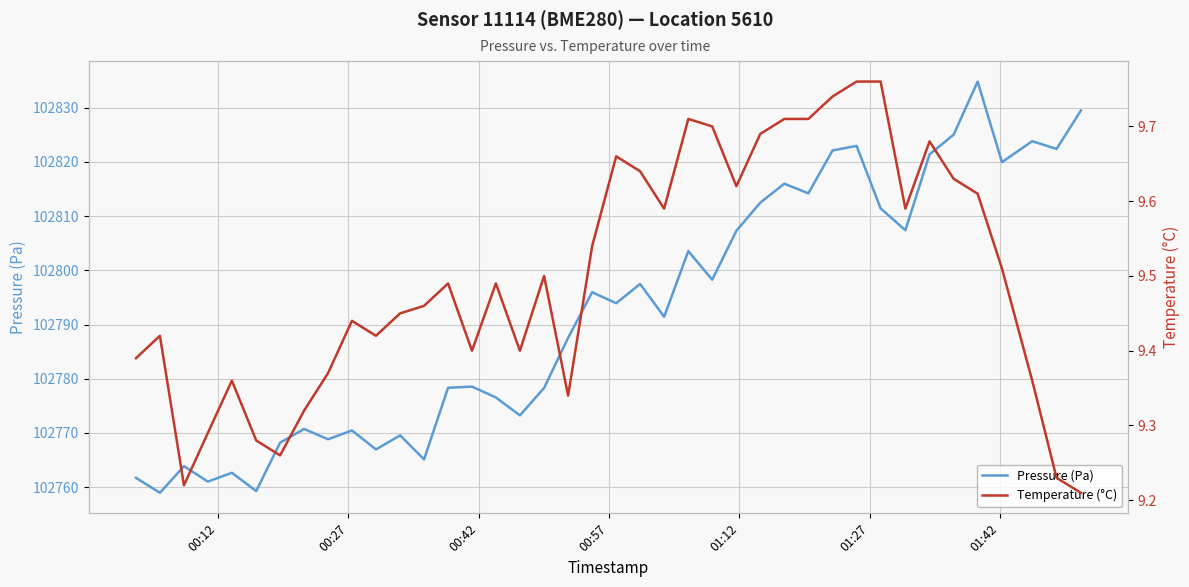

What is the smallest value displayed?

9.2